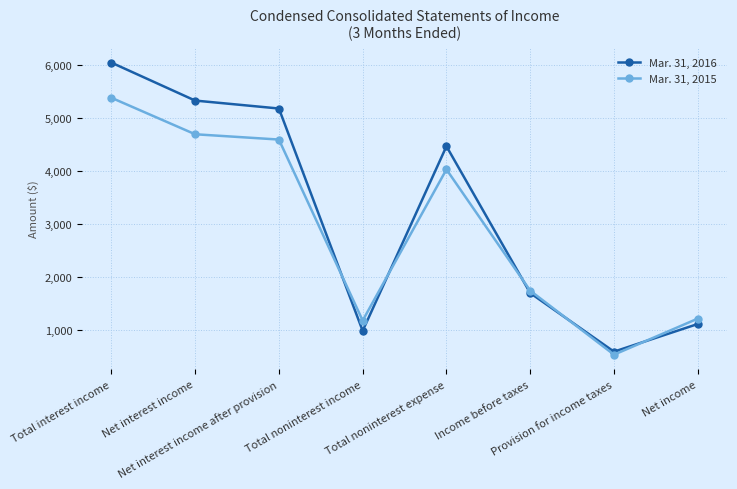

Reading left to right, extract all data points from this chart.

Mar. 31, 2016: 6041	5324	5174	977	4461	1690	584	1106
Mar. 31, 2015: 5377	4688	4588	1171	4024	1735	527	1208